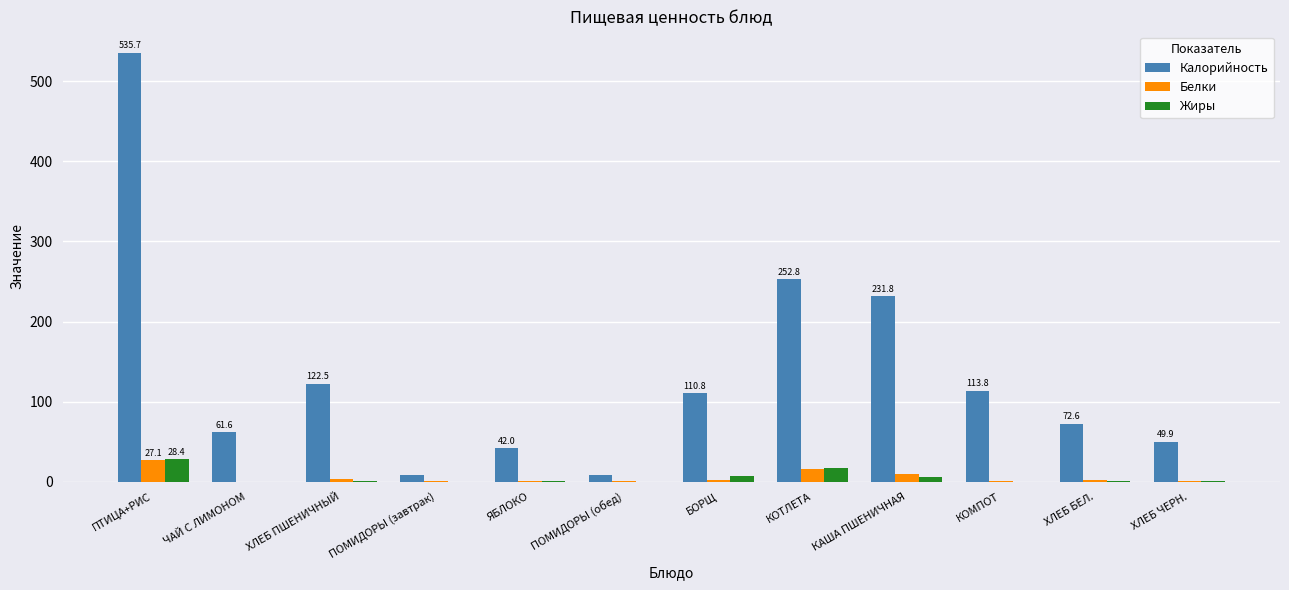

Which series changed the most between ПОМИДОРЫ (обед) and БОРЩ?

Калорийность